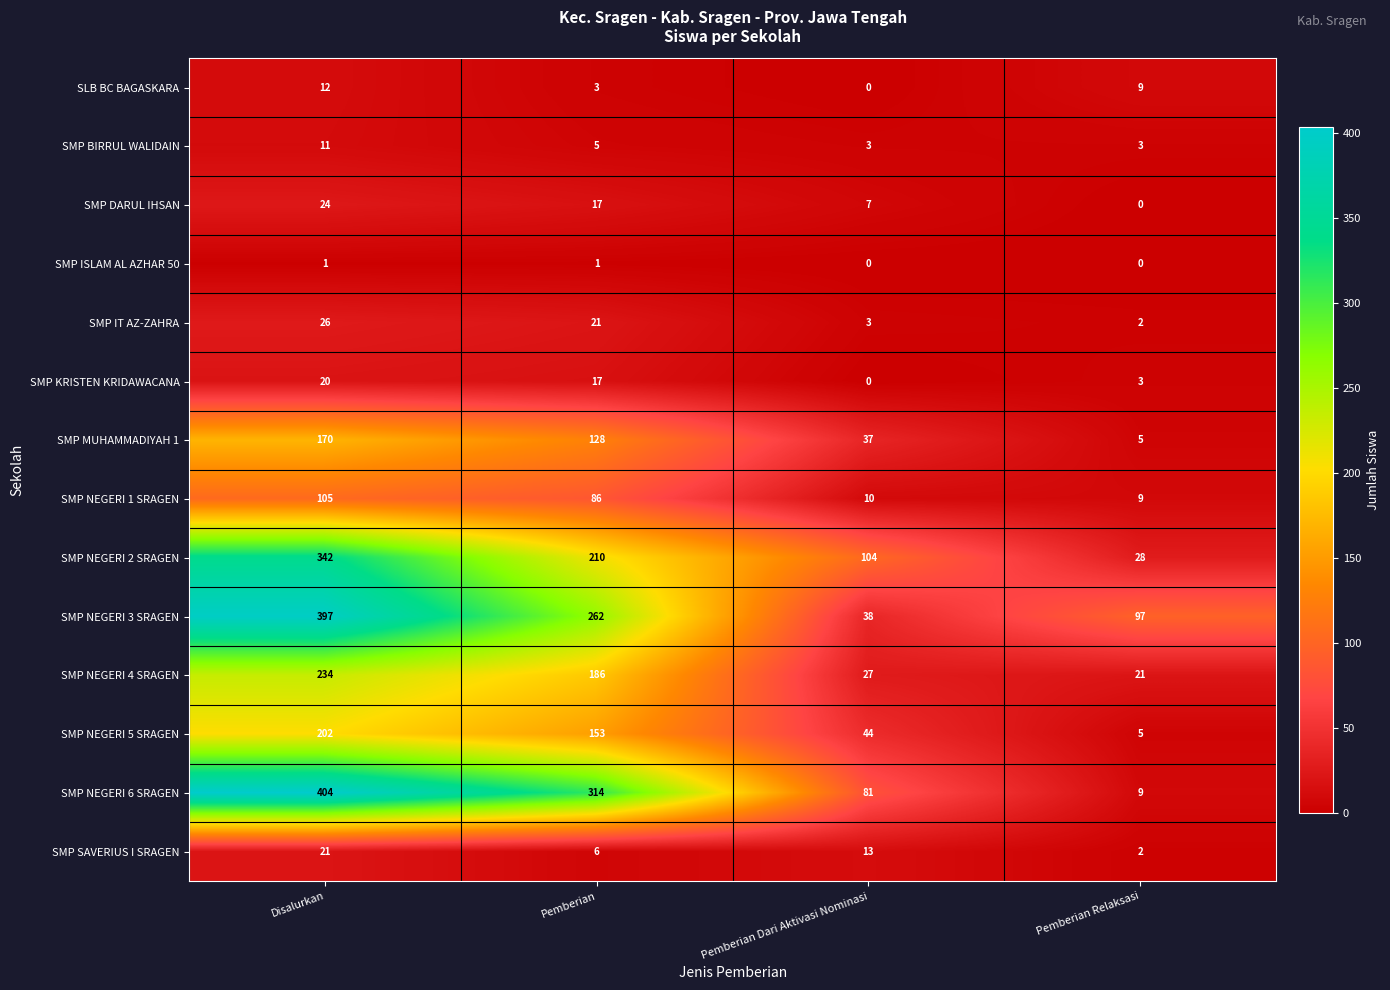

List the series in order of their peak value, highest first.

SMP NEGERI 6 SRAGEN, SMP NEGERI 3 SRAGEN, SMP NEGERI 2 SRAGEN, SMP NEGERI 4 SRAGEN, SMP NEGERI 5 SRAGEN, SMP MUHAMMADIYAH 1, SMP NEGERI 1 SRAGEN, SMP IT AZ-ZAHRA, SMP DARUL IHSAN, SMP SAVERIUS I SRAGEN, SMP KRISTEN KRIDAWACANA, SLB BC BAGASKARA, SMP BIRRUL WALIDAIN, SMP ISLAM AL AZHAR 50